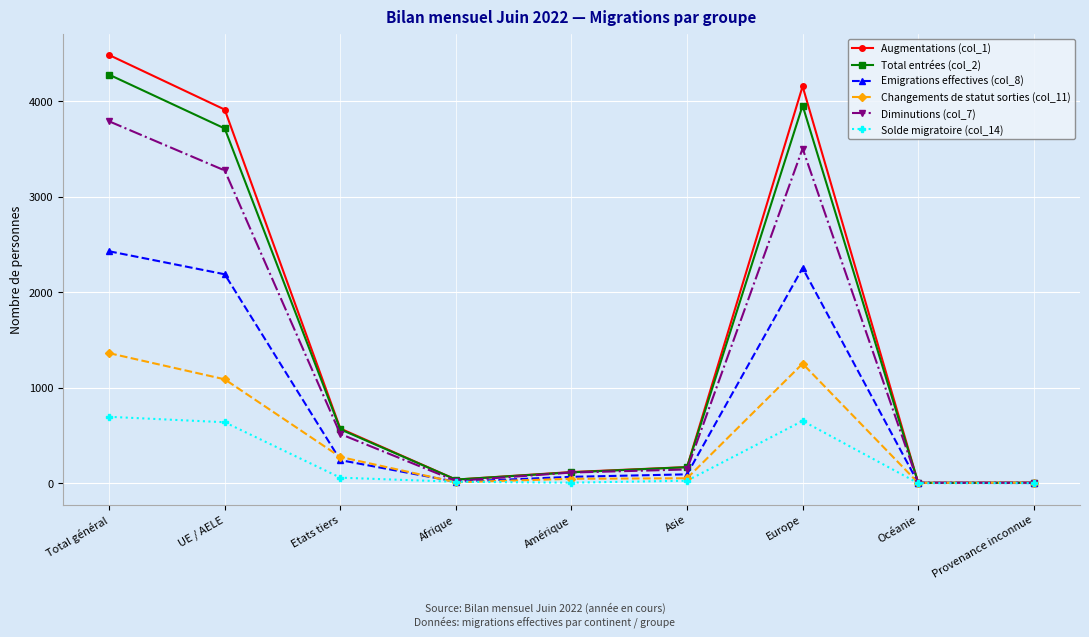

What is the maximum value for Total entrées (col_2)?

4281